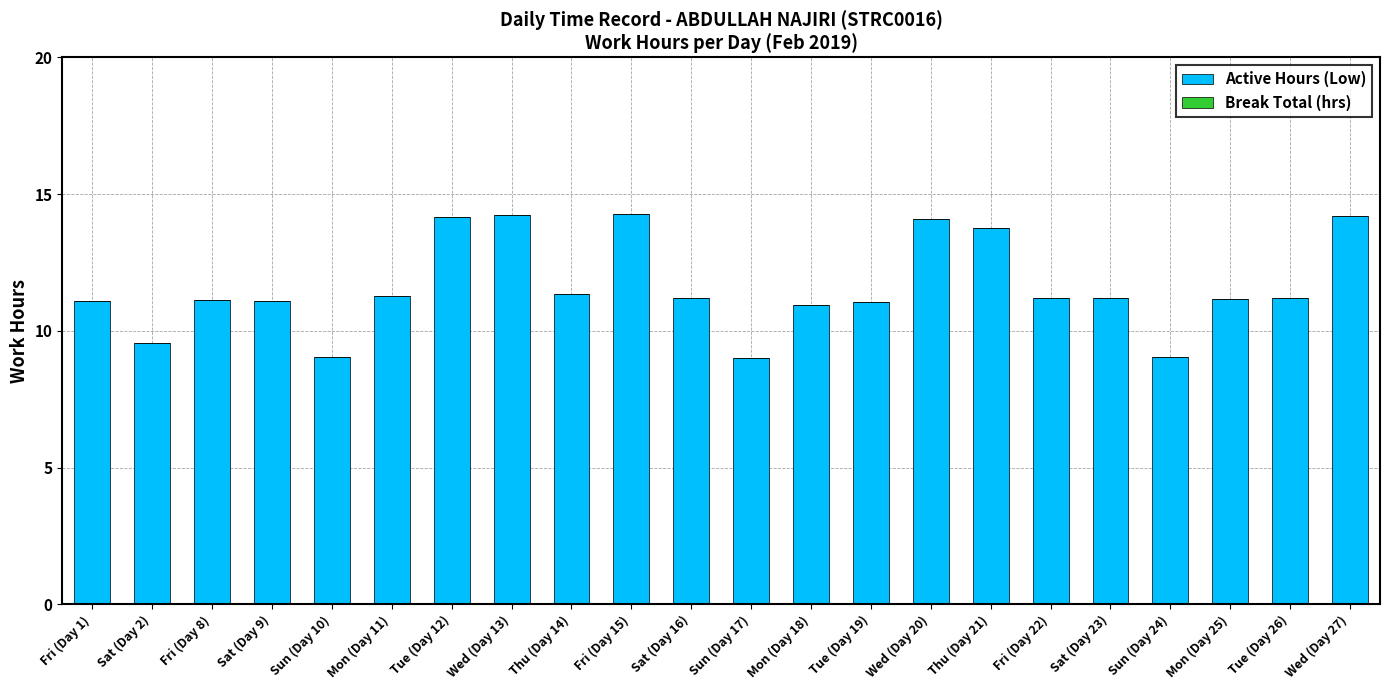

True or false: the data shows 2.5 at Sun (Day 10).

False